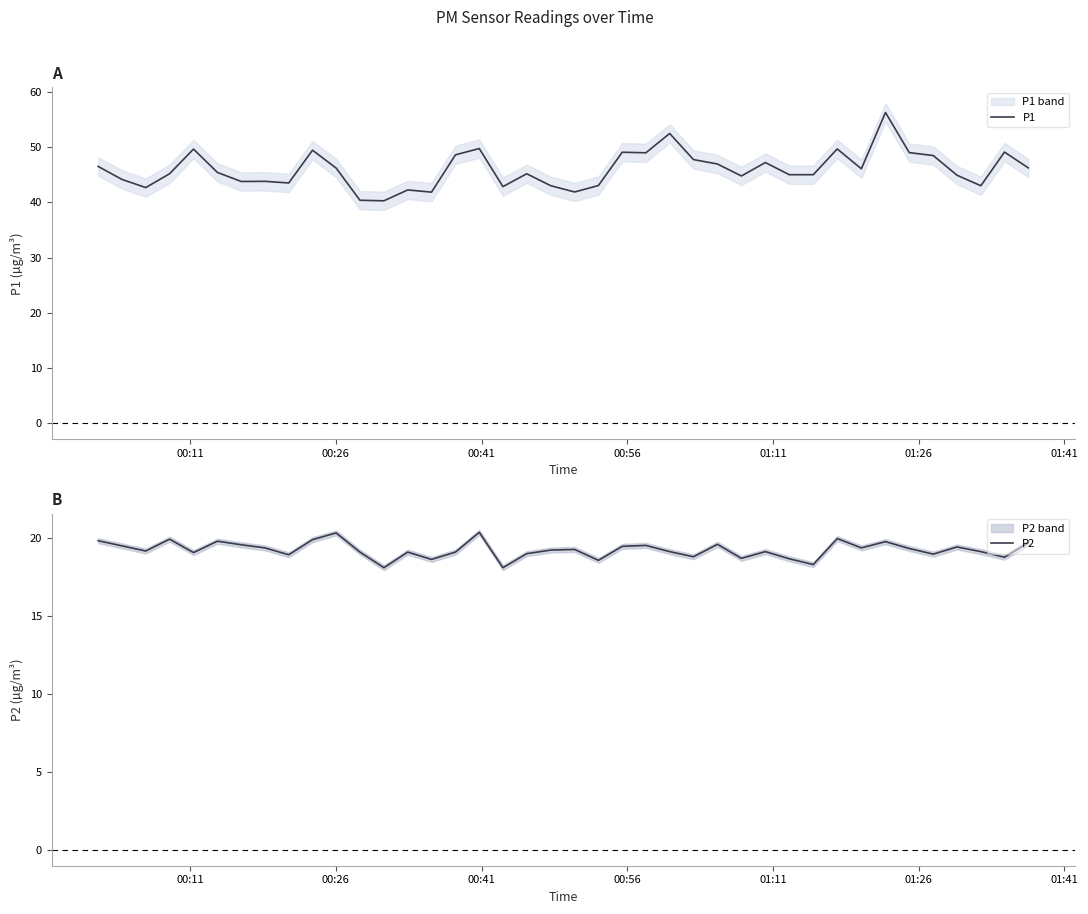

How many values in the P1 series exceed 45?

24